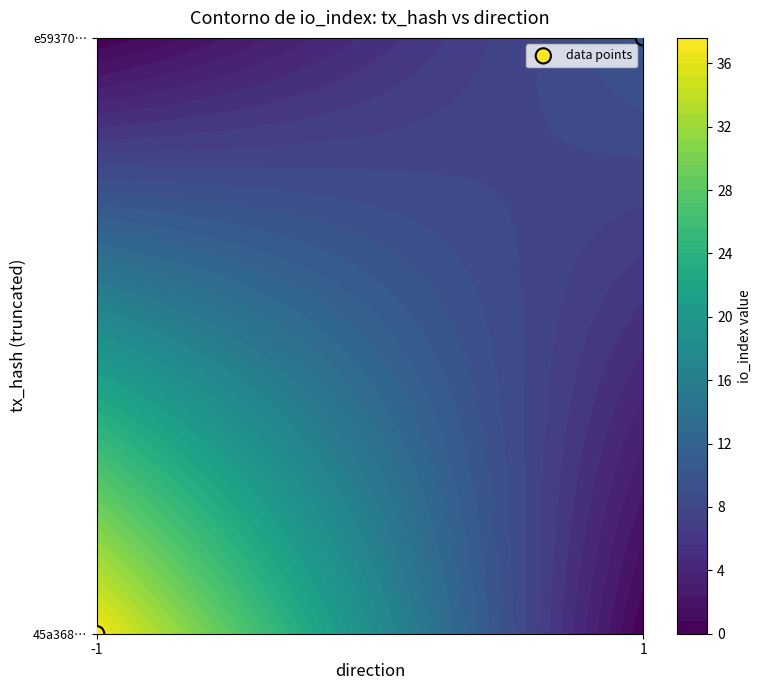

How many values are between 0 and 1?

2